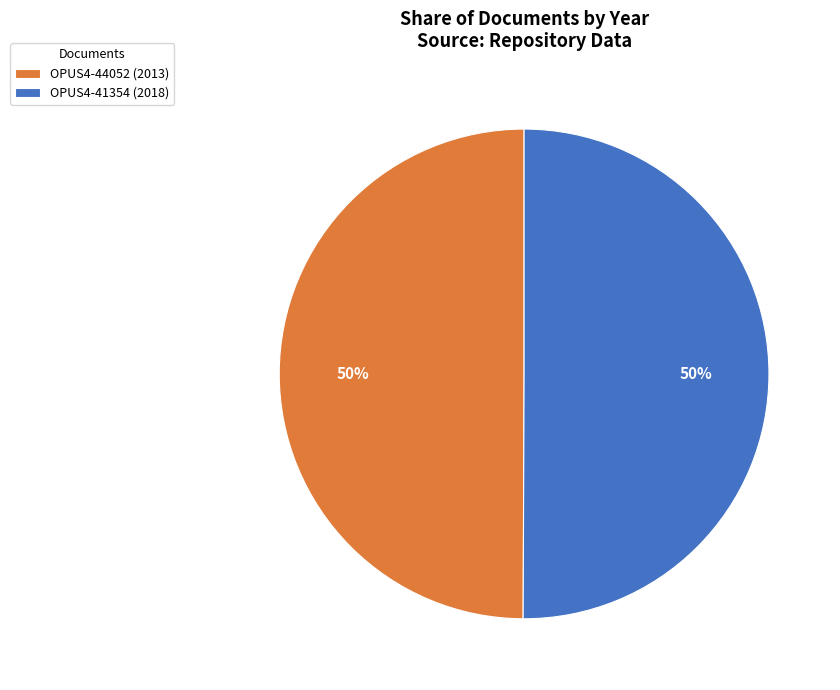

To the nearest percent, what portion does OPUS4-44052 (2013) represent?

50%